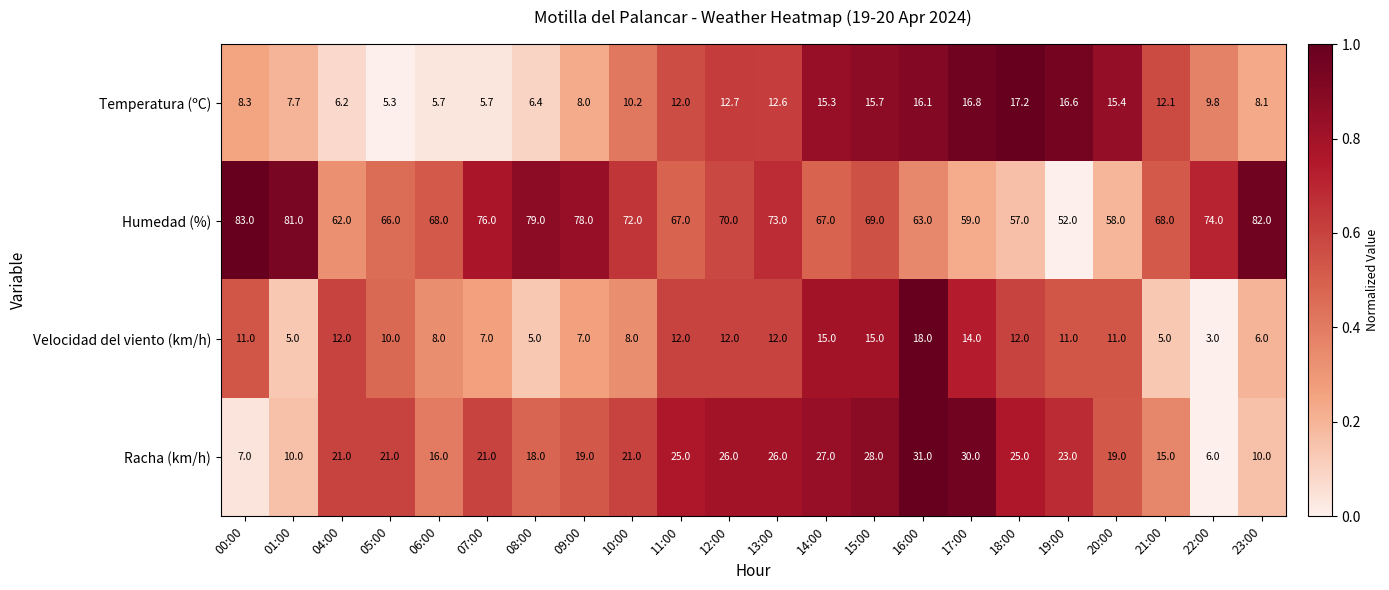

What is the difference between the highest and lowest values at 16:00?

46.9